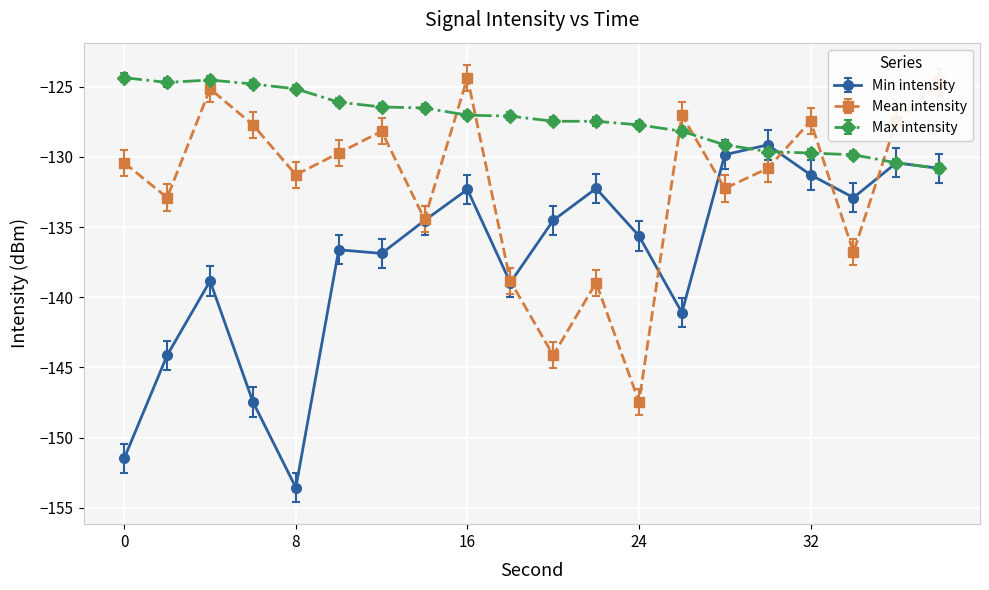

How many interior local valleys does the Mean intensity series have?

7